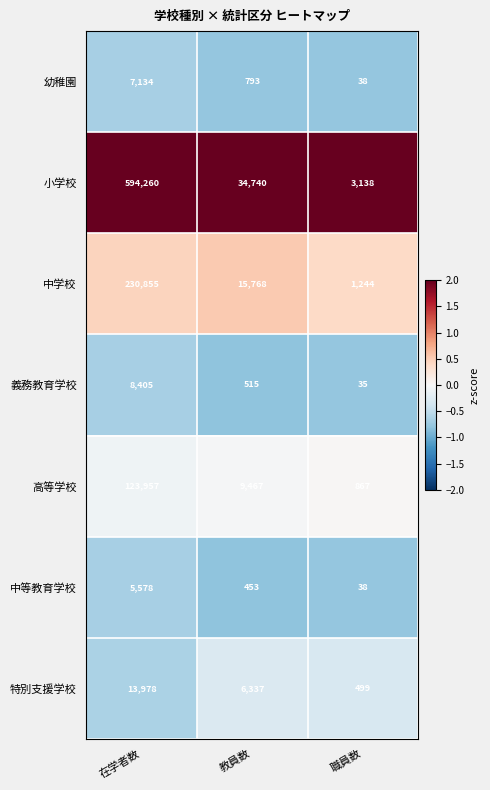

At which category is the sum across all series the highest?

在学者数